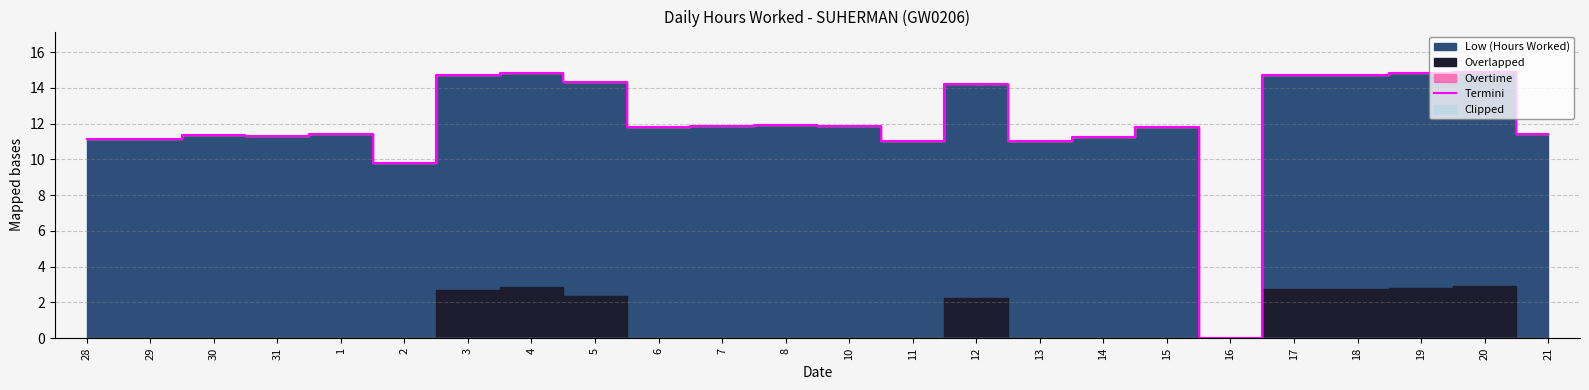

How many points are higher than both their immediate neighbors (excluding endpoints)?

7